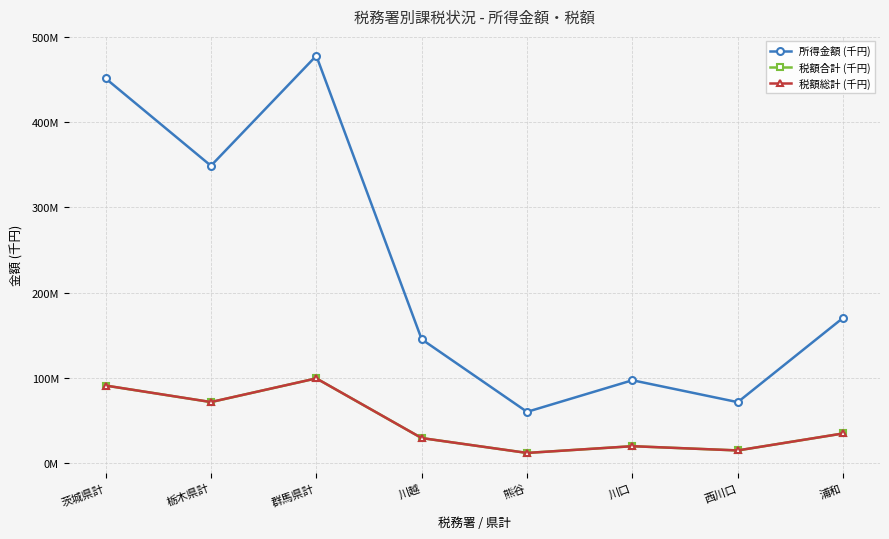

Is the value of 税額合計 (千円) at 浦和 greater than the value of 税額総計 (千円) at 栃木県計?

No